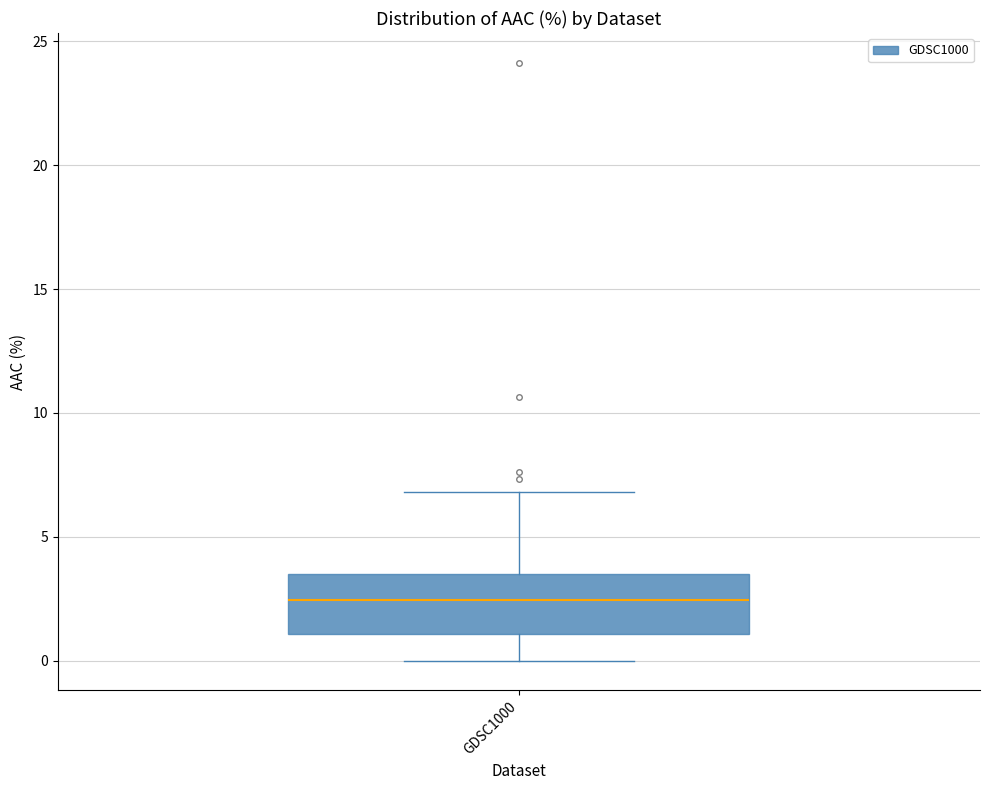

Transcribe this box plot: give where the median line is, the range the box spans, and where the two whiskers end, as read against the y-axis. The values are not printed on the chart, so give them approximately, as read against the axis.

median 2.5, box 1.0 to 3.5, whiskers 0.0 to 7.0